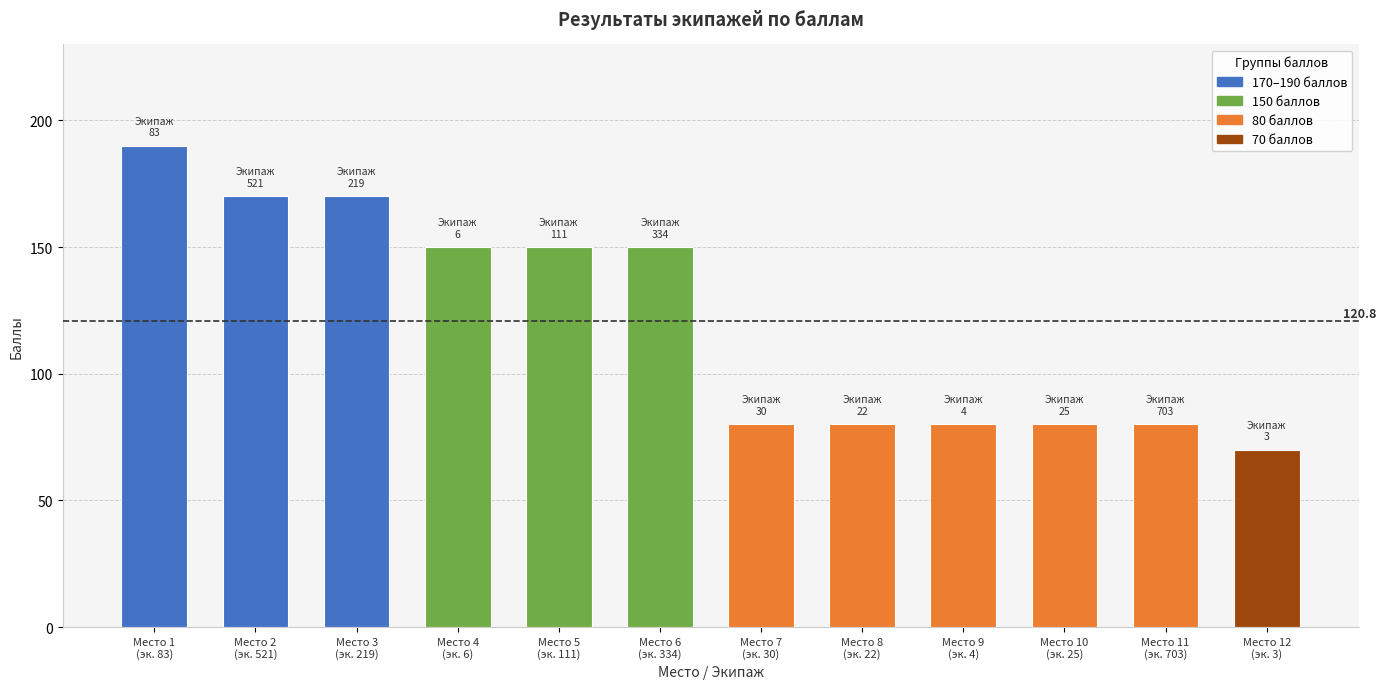

What is the difference between the maximum and minimum values?

120